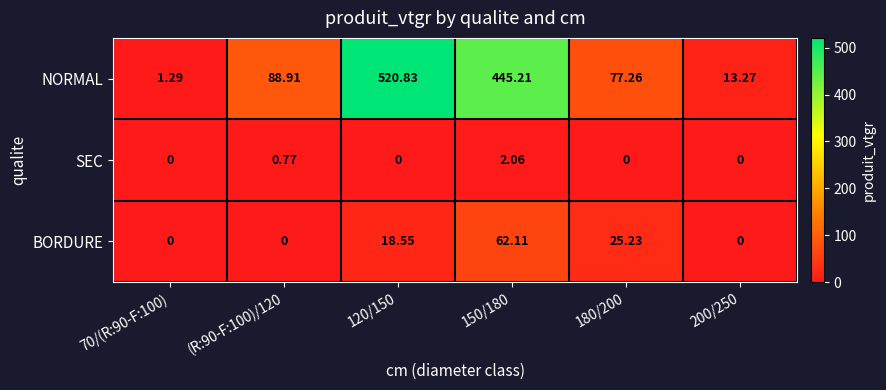

Which series has the largest total across all categories?

NORMAL